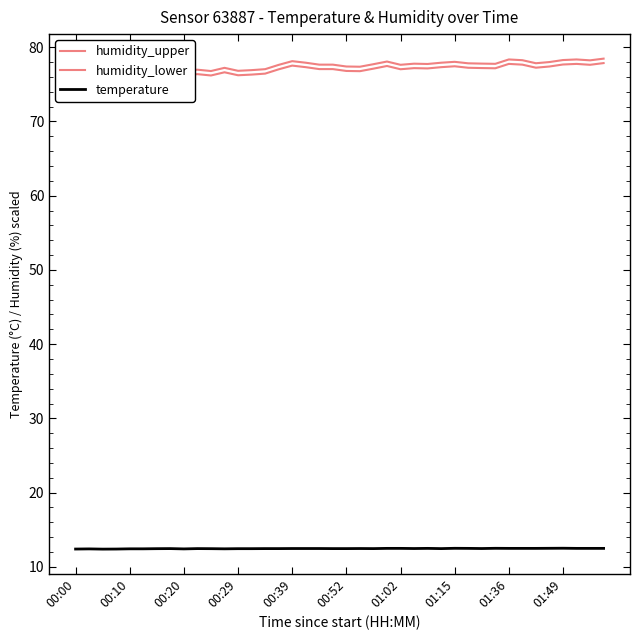

What is the lowest value of the temperature series?

12.4